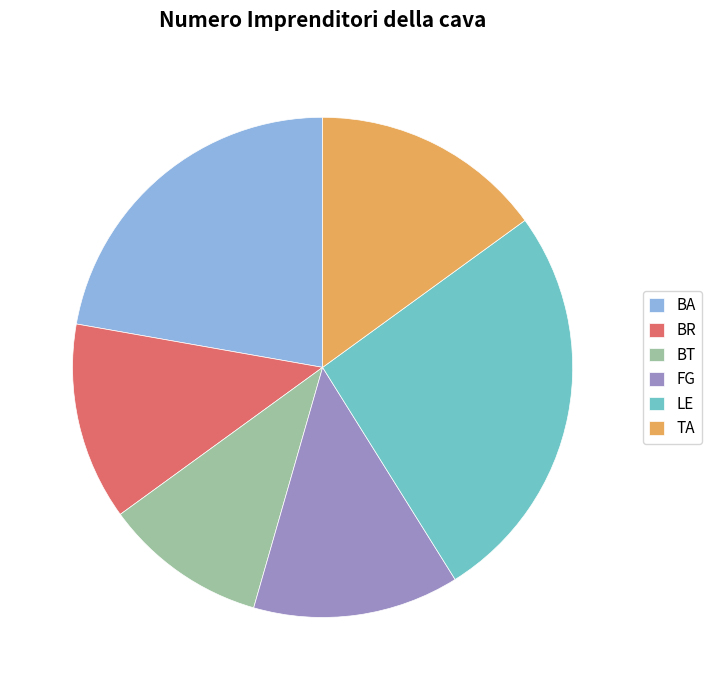

Combined, do BA and LE account for over 50%?

No